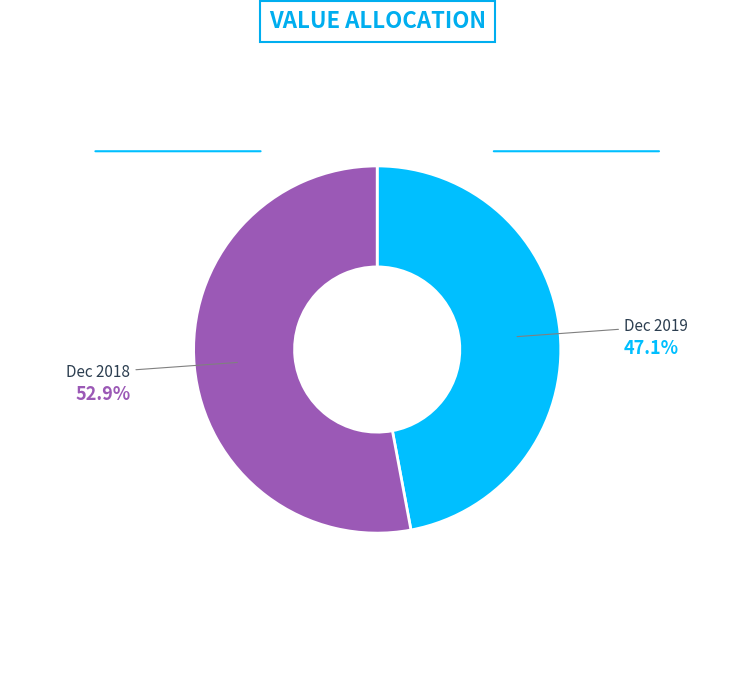

Which slice is the largest?

Dec 2018